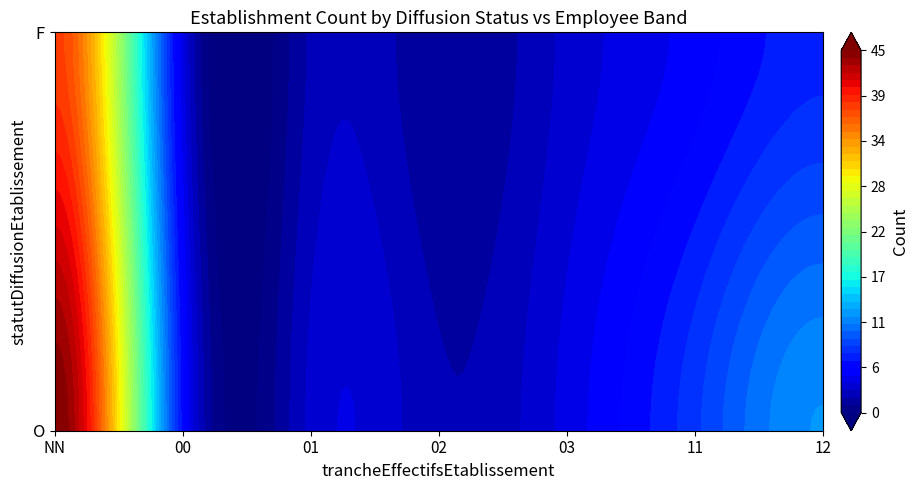

List the labels in order of value, smallest first.

F_02, O_02, F_01, O_01, F_03, O_03, F_00, F_11, O_00, F_12, O_11, O_12, F_NN, O_NN